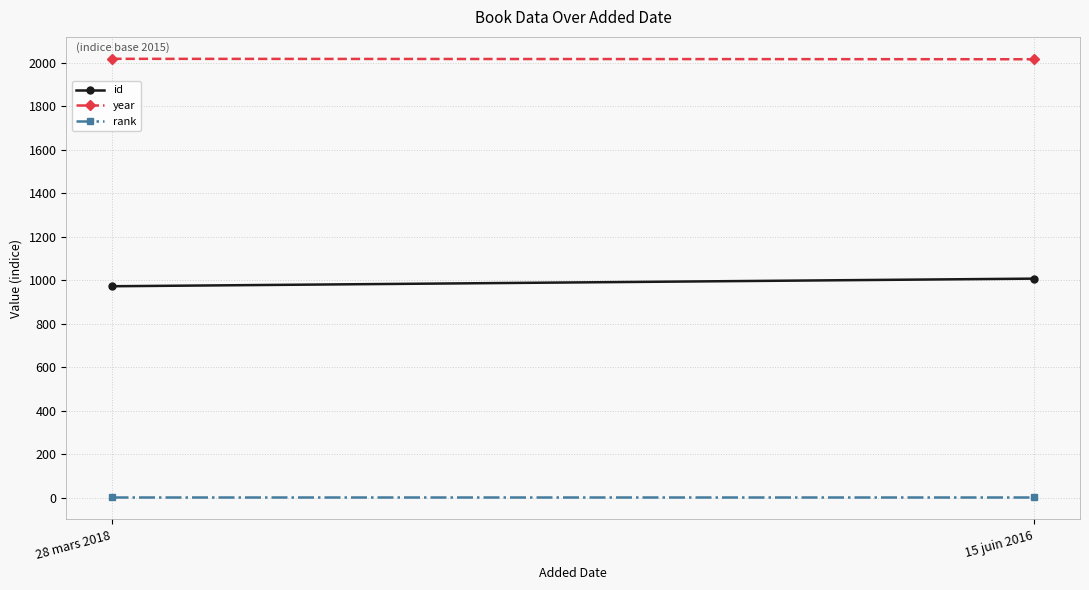

Reading left to right, transcribe all the data shown in this chart.

id: 972	1007
year: 2018	2016
rank: 1	1